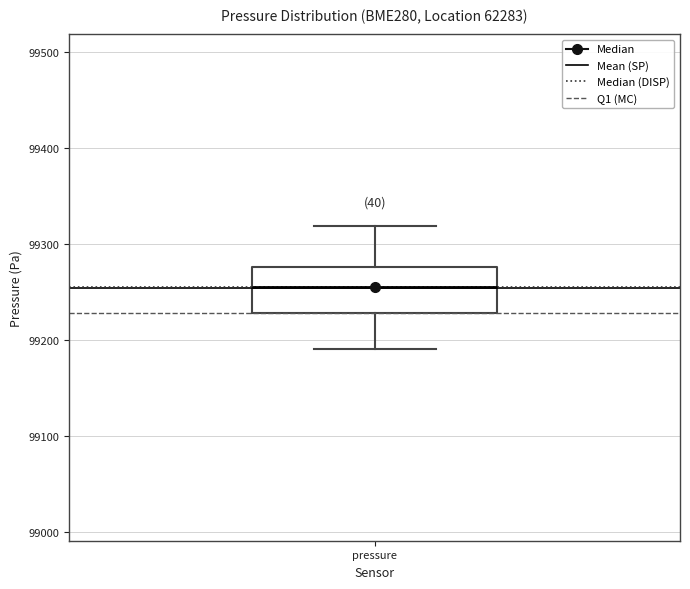

Where does the lower whisker of the box for pressure end on the y-axis? The values are not printed on the chart, so give them approximately, as read against the axis.

99190